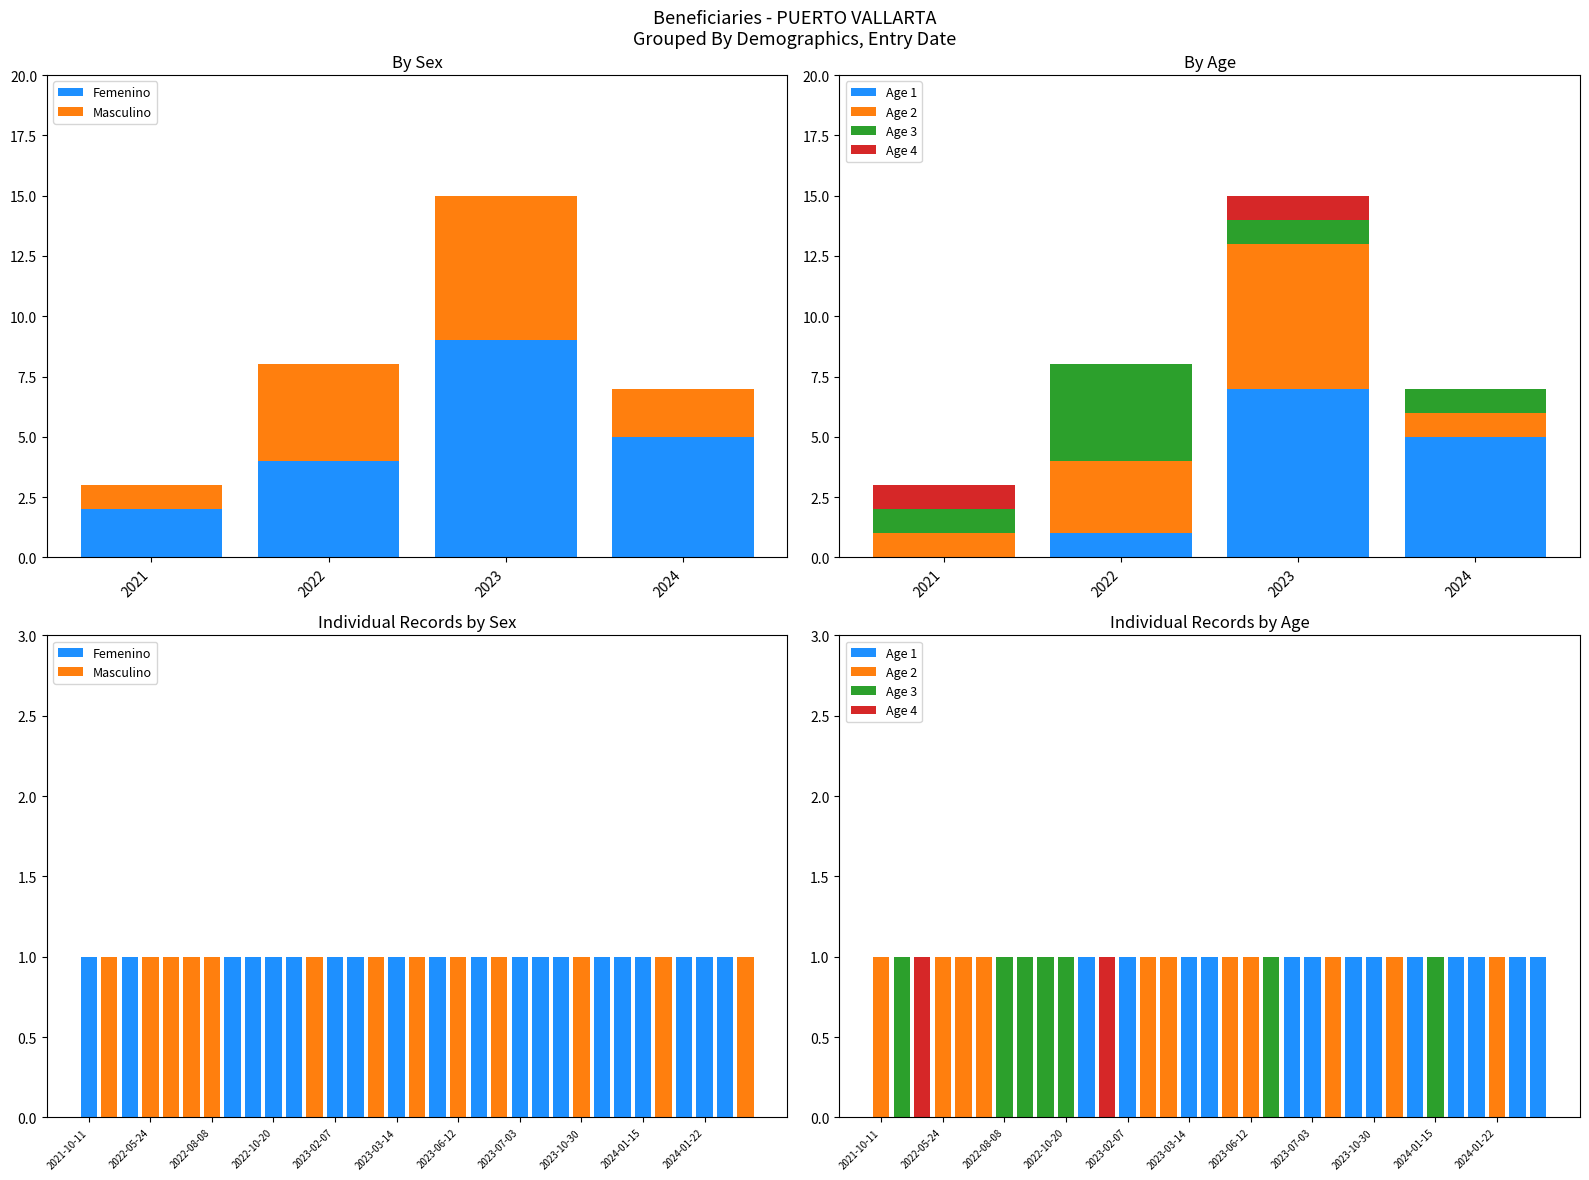

Which series has the largest range (max minus min)?

Femenino